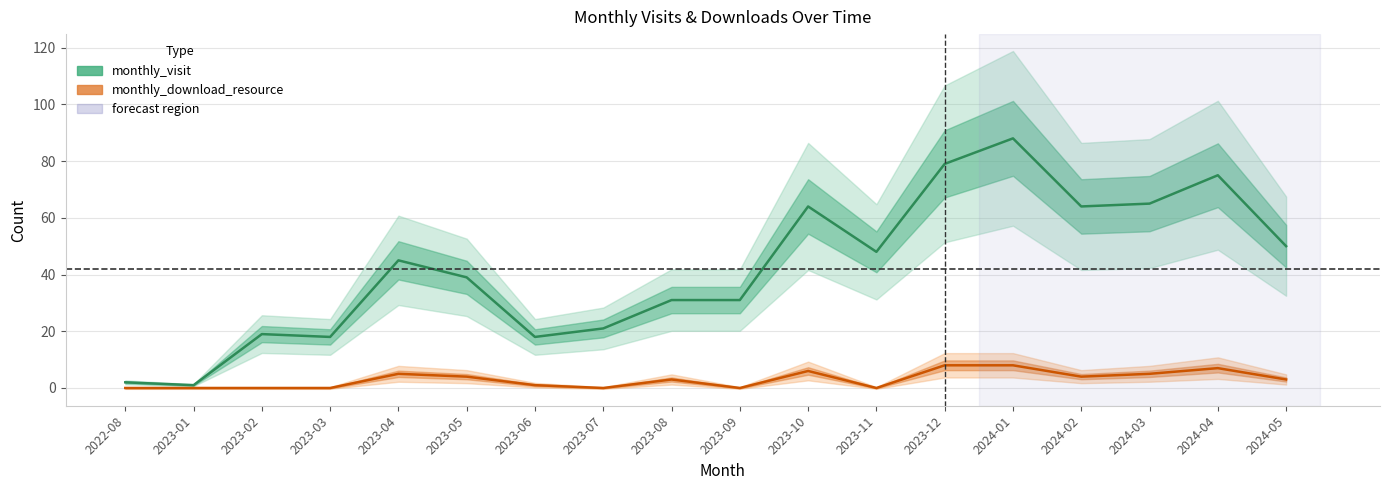

What is the sum of the monthly_download_resource values at 2024-02 and 2023-09?

4